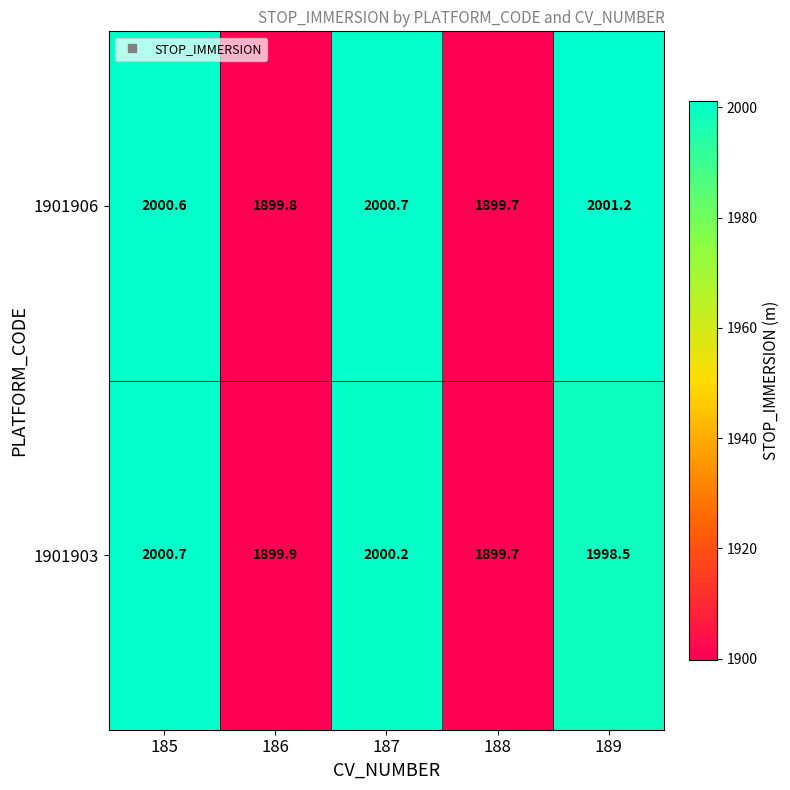

How many values in the 1901903 series exceed 1998?

3